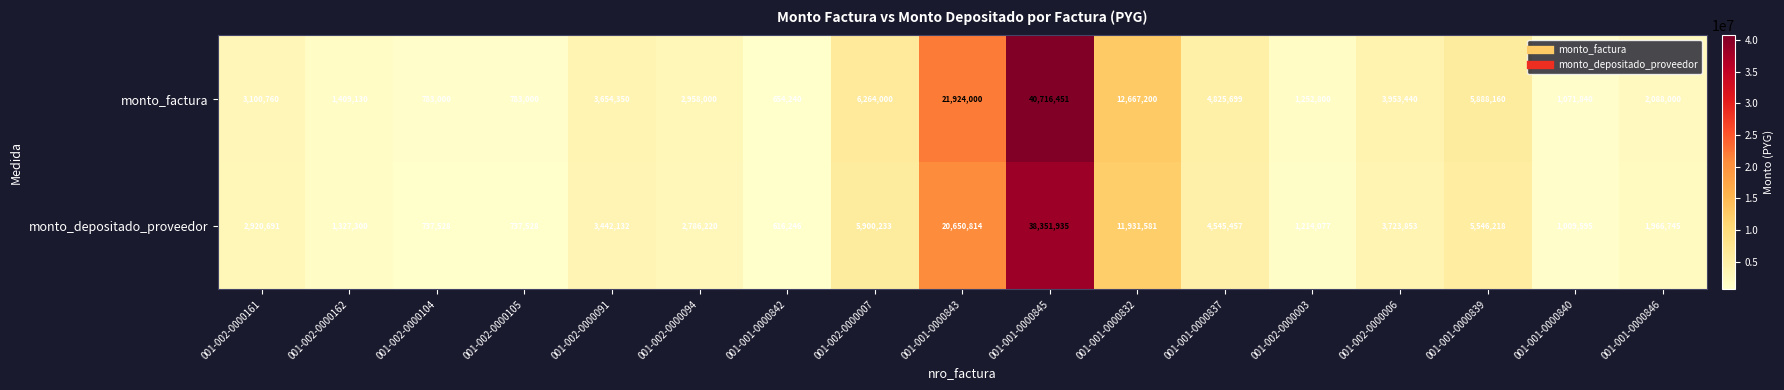

At how many categories does at least one series exceed 33607274?

1